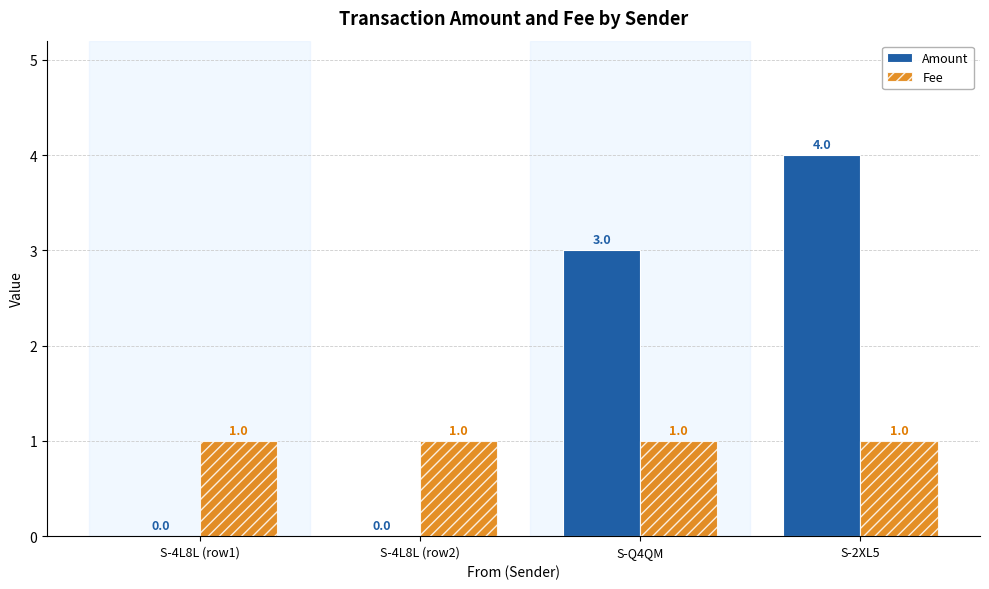

What is the sum of all Amount values?

7